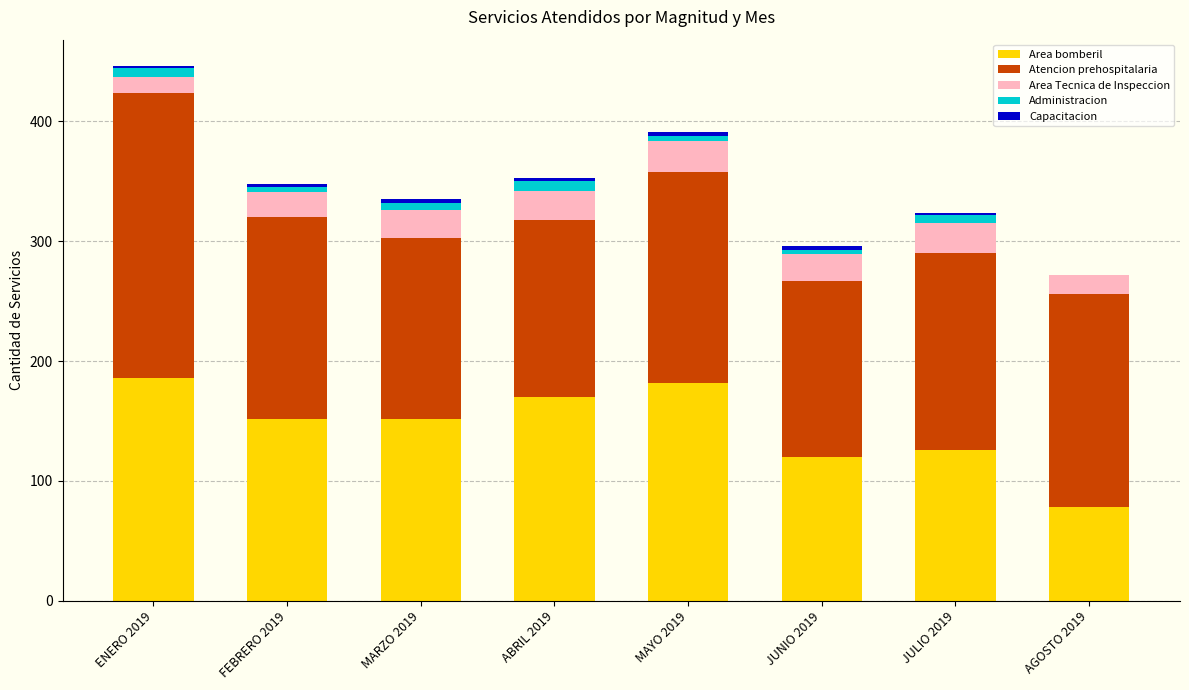

The value of Area bomberil at MARZO 2019 is 152. True or false?

True